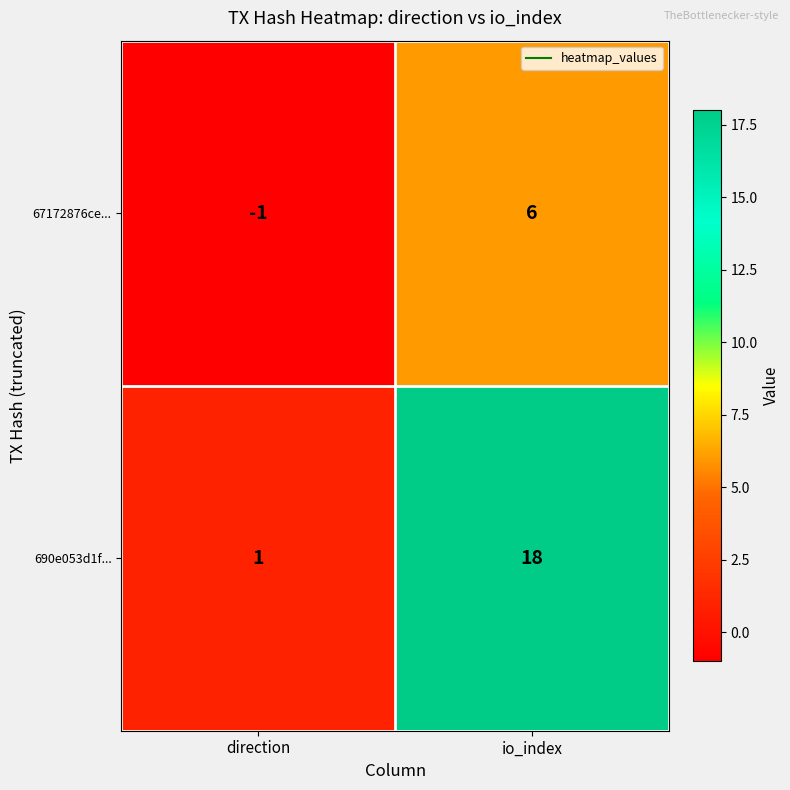

List the labels in order of 690e053d1f... value, largest first.

io_index, direction